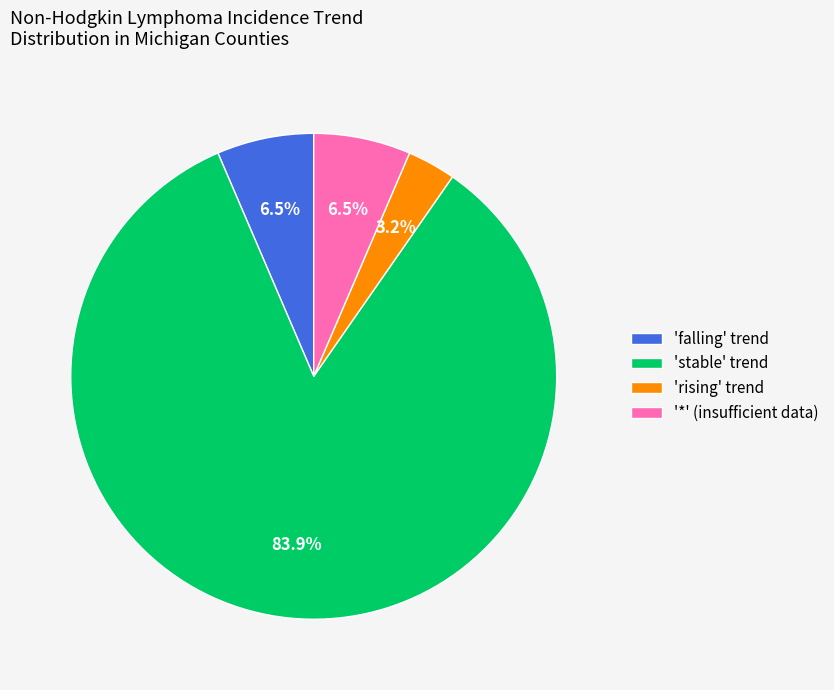

Which slice is the largest?

'stable' trend